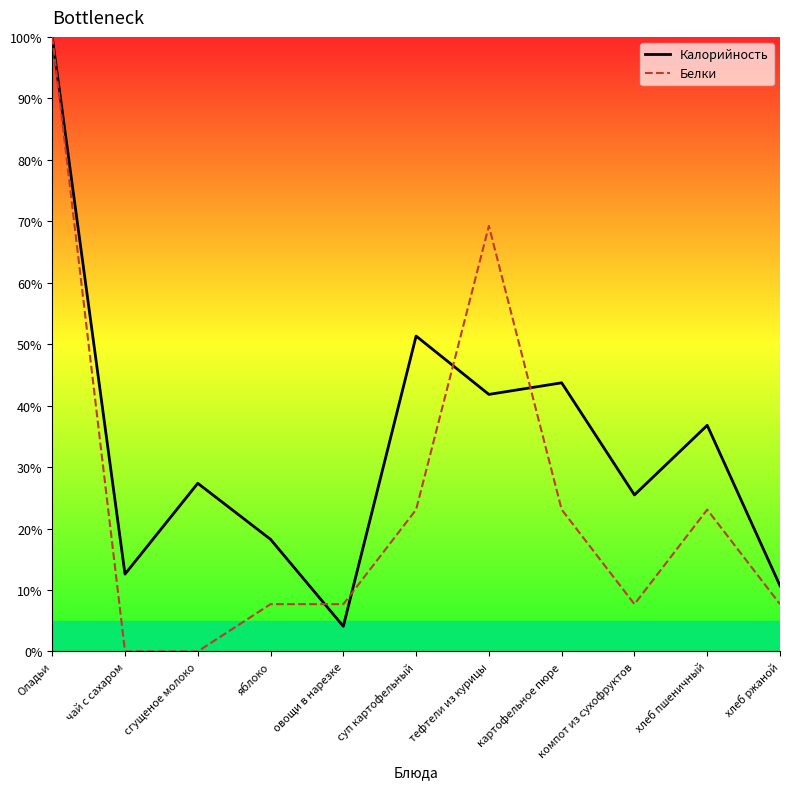

Reading right to left, extract all data points from this chart.

Калорийность: хлеб ржаной=10.7	хлеб пшеничный=36.8	компот из сухофруктов=25.5	картофельное пюре=43.7	тефтели из курицы=41.8	суп картофельный=51.3	овощи в нарезке=4.1	яблоко=18.2	сгущеное молоко=27.4	чай с сахаром=12.6	Оладьи=100.0
Белки: хлеб ржаной=7.7	хлеб пшеничный=23.1	компот из сухофруктов=7.7	картофельное пюре=23.1	тефтели из курицы=69.2	суп картофельный=23.1	овощи в нарезке=7.7	яблоко=7.7	сгущеное молоко=0.0	чай с сахаром=0.0	Оладьи=100.0